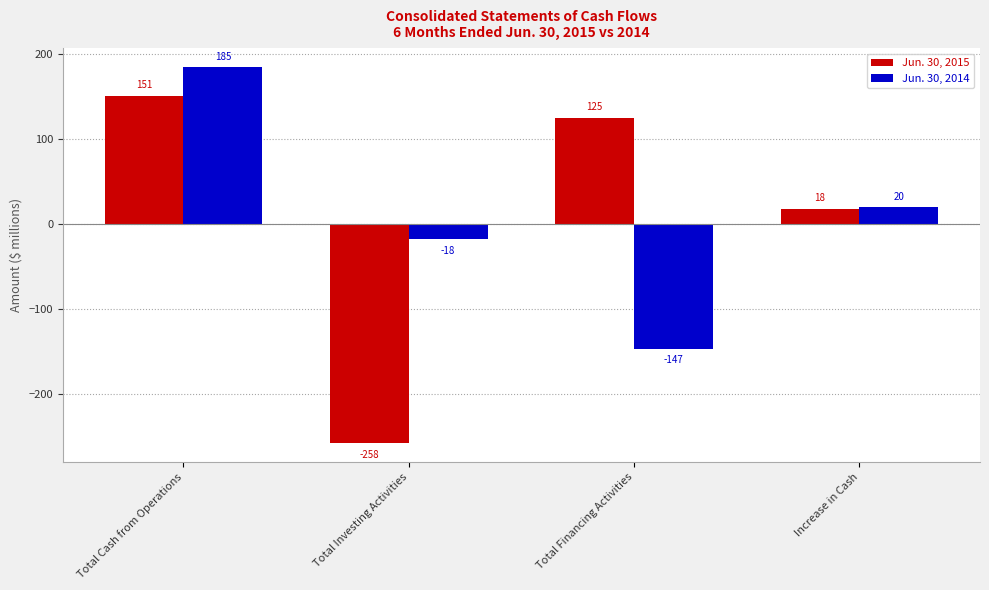

Rank the categories by Jun. 30, 2015 value from lowest to highest.

Total Investing Activities, Increase in Cash, Total Financing Activities, Total Cash from Operations